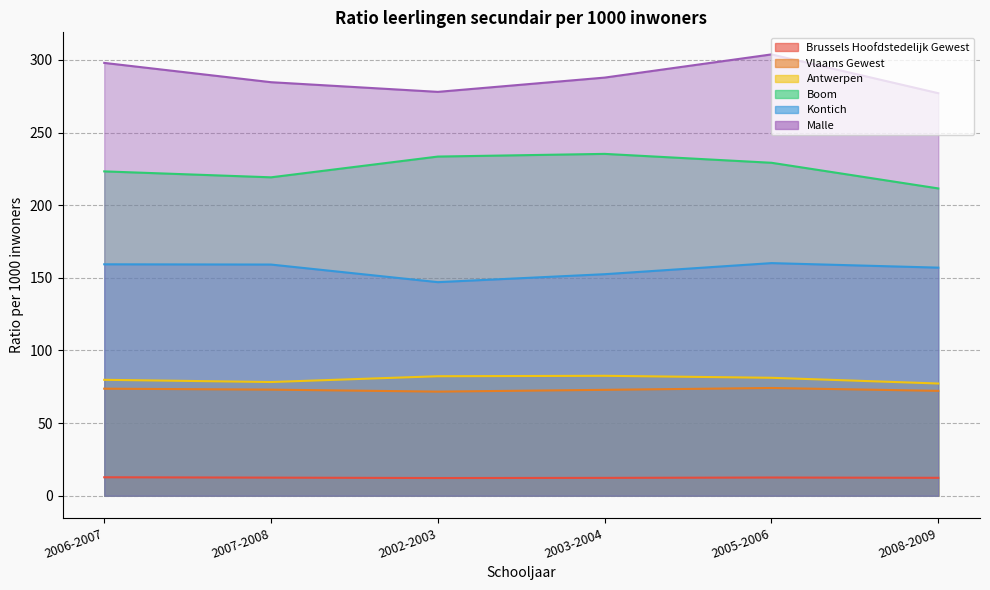

What is the sum of the Boom values at 2008-2009 and 2003-2004?

446.8